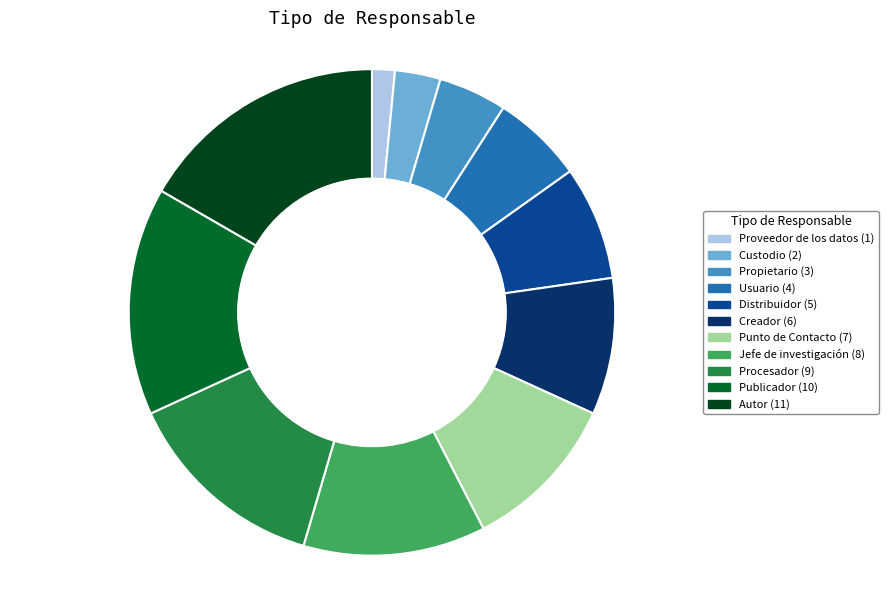

The Jefe de investigación slice represents 6% of the pie. True or false?

False